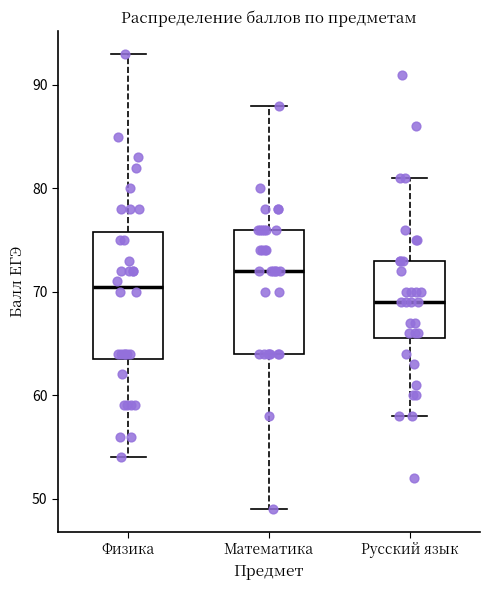

Reading left to right, transcribe this box plot: for each box, give where its median line is, the range the box spans, and where its two whiskers end, as read against the y-axis. The values are not printed on the chart, so give them approximately, as read against the axis.

Физика: median 71, box 64 to 76, whiskers 54 to 93
Математика: median 72, box 64 to 76, whiskers 49 to 88
Русский язык: median 69, box 66 to 73, whiskers 58 to 81